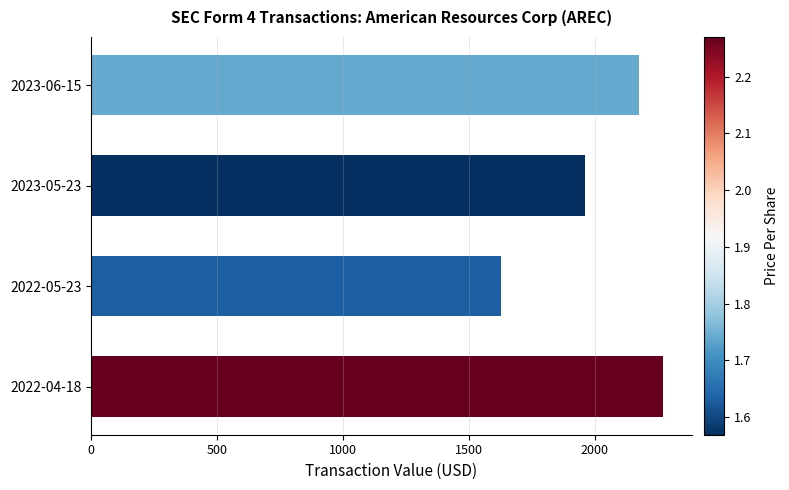

Reading top to bottom, extract all data points from this chart.

2175	1961	1629	2270